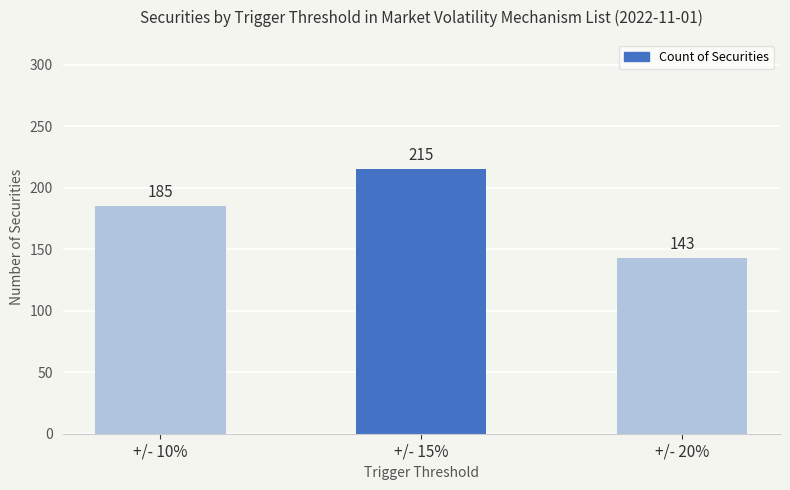

At which label is the value closest to 179?

+/- 10%